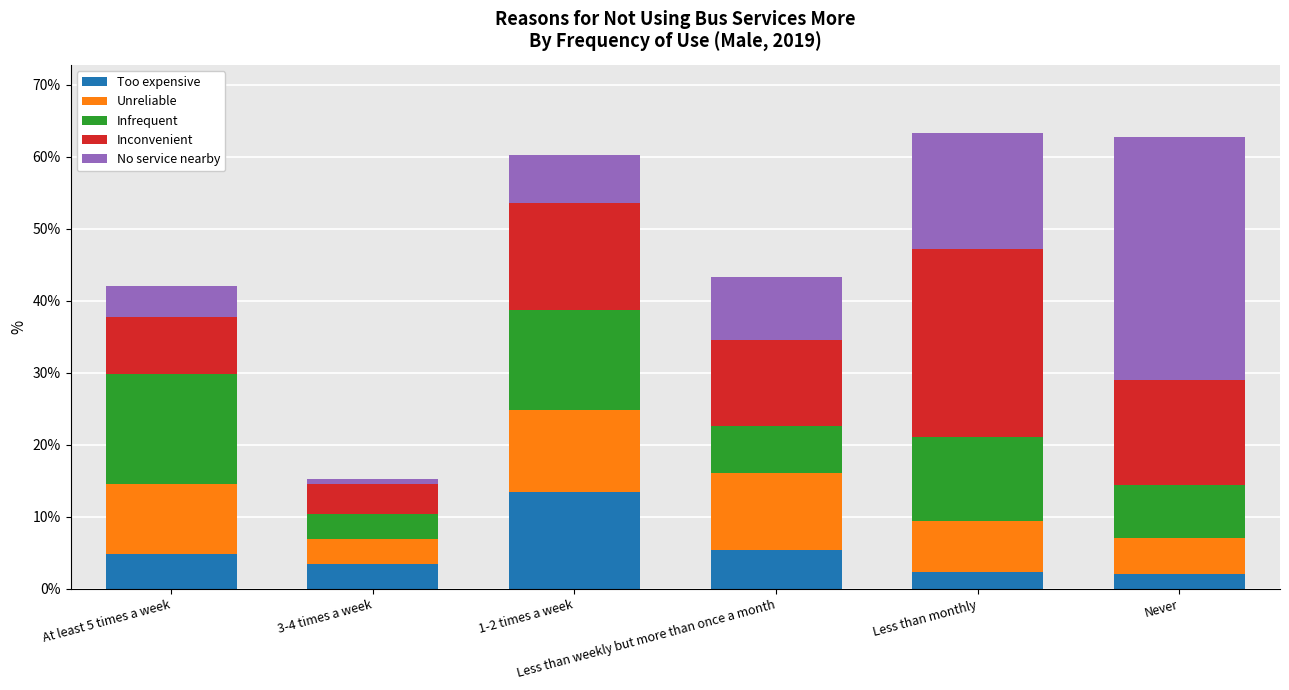

What are all the series names shown in the legend?

Too expensive, Unreliable, Infrequent, Inconvenient, No service nearby